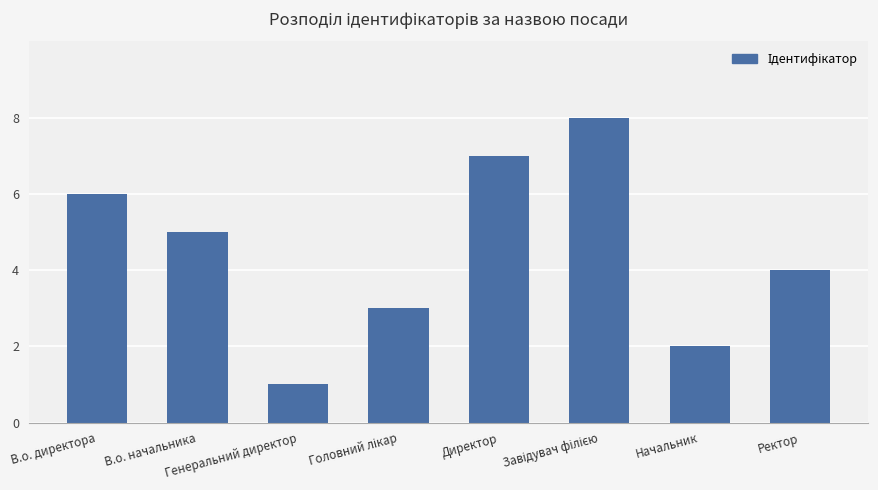

What is the label of the 7th bar from the left?

Начальник